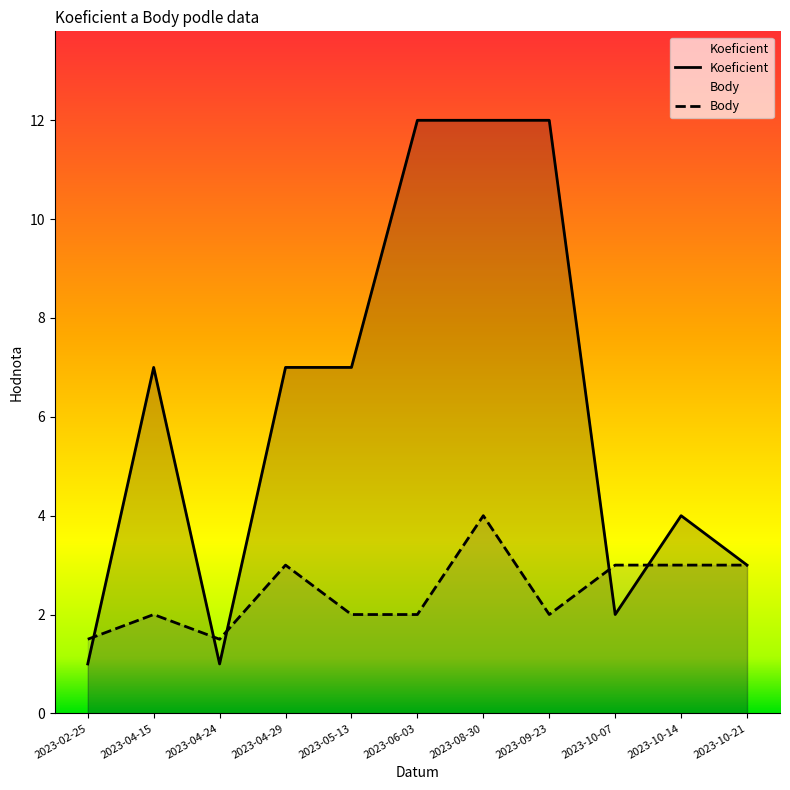

Which has a higher value, 2023-04-29 or 2023-04-24?

2023-04-29